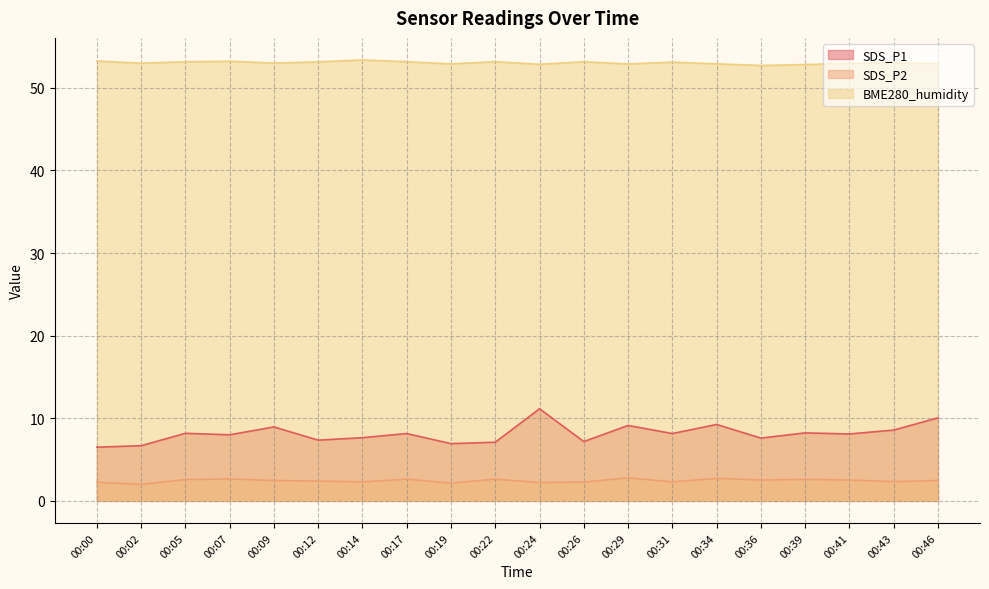

Rank the series by their maximum value, from highest to lowest.

BME280_humidity, SDS_P1, SDS_P2